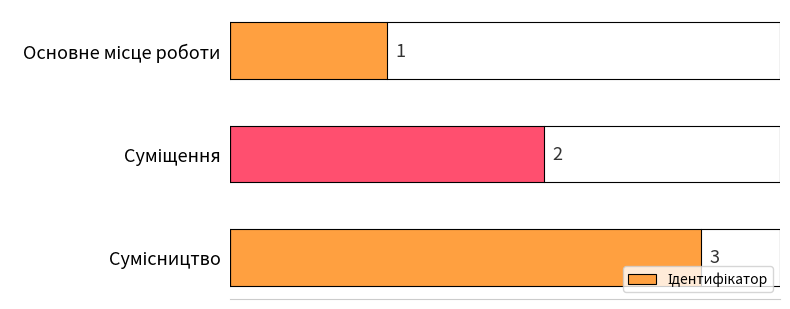

What is the sum of all values?

6